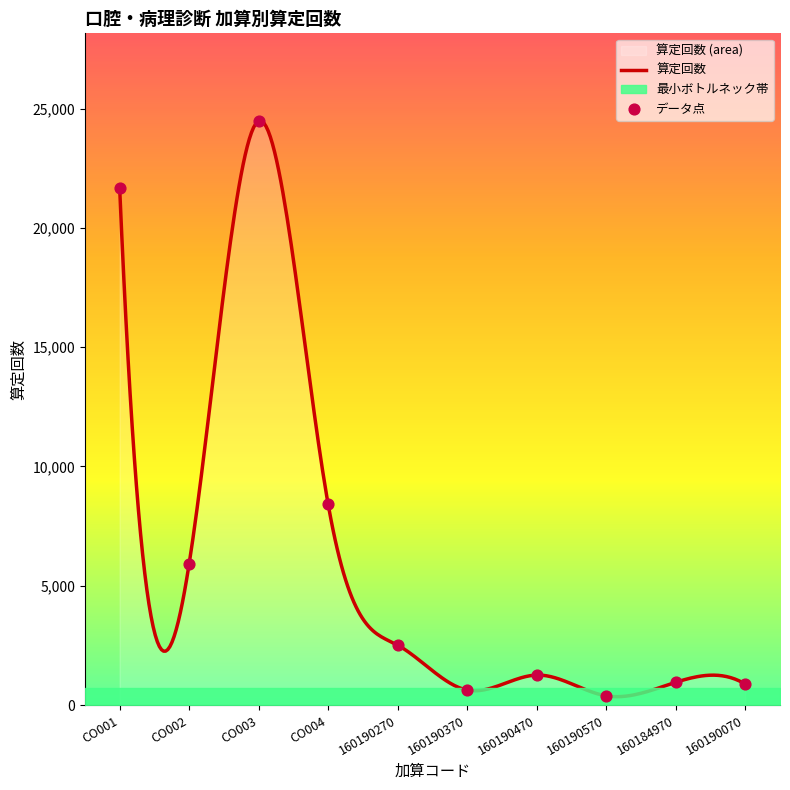

What is the ratio of the value at 160190270 to the value at 160190370?

4.0